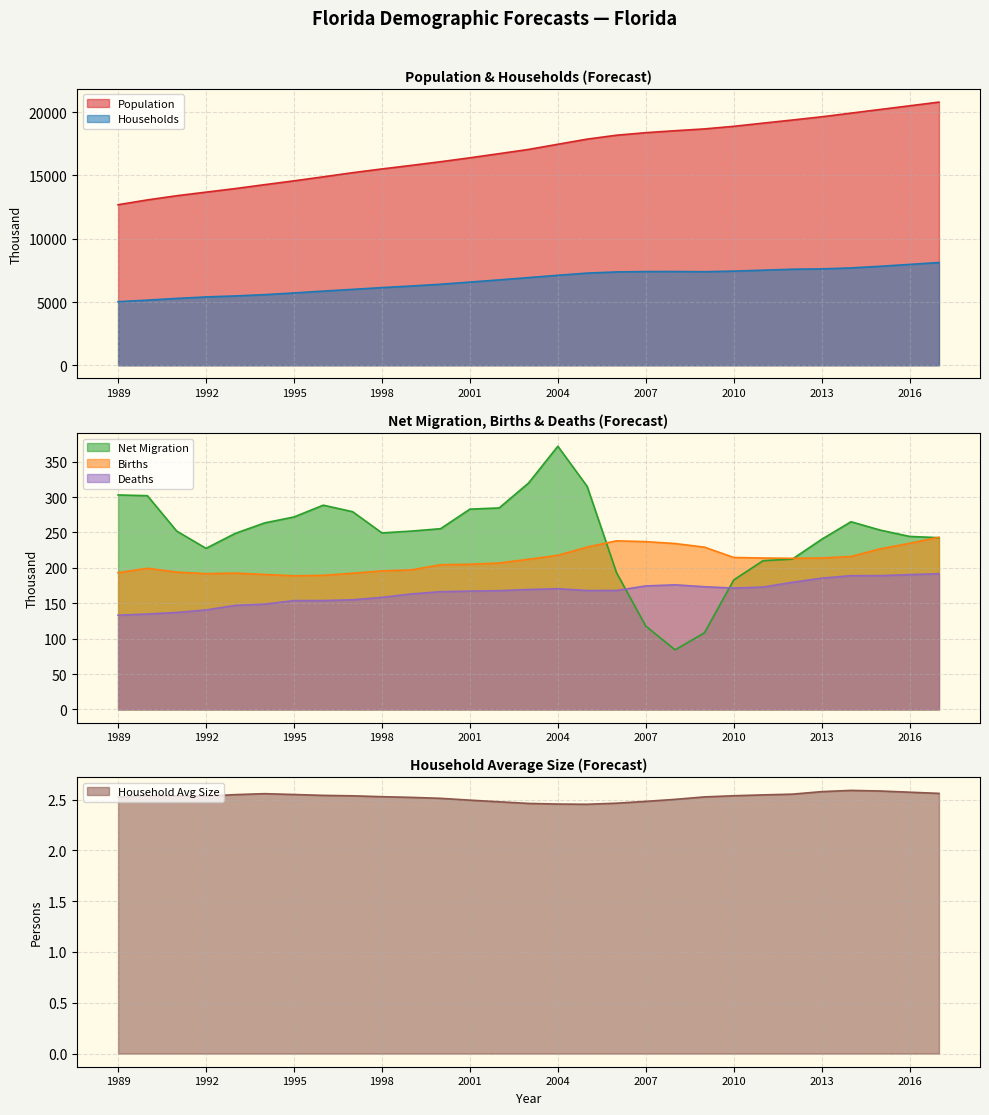

At which category does Household Avg Size reach its first local peak?

1990